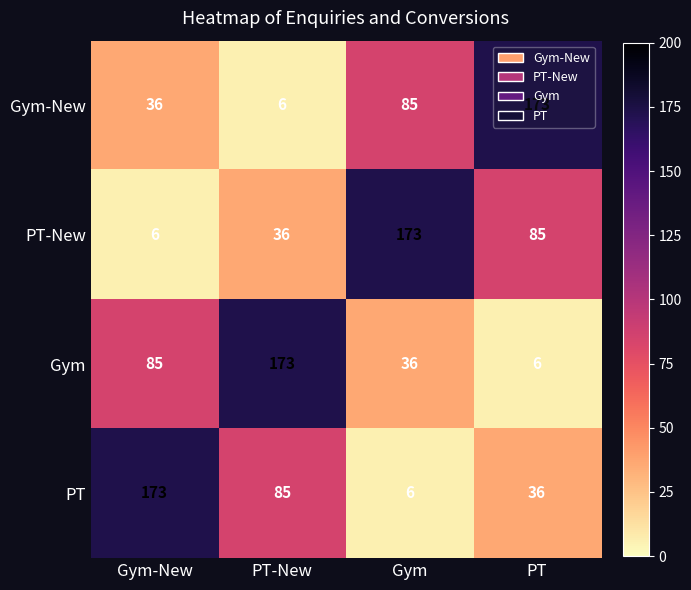

Rank the series at PT-New from lowest to highest value.

Gym-New, PT-New, PT, Gym